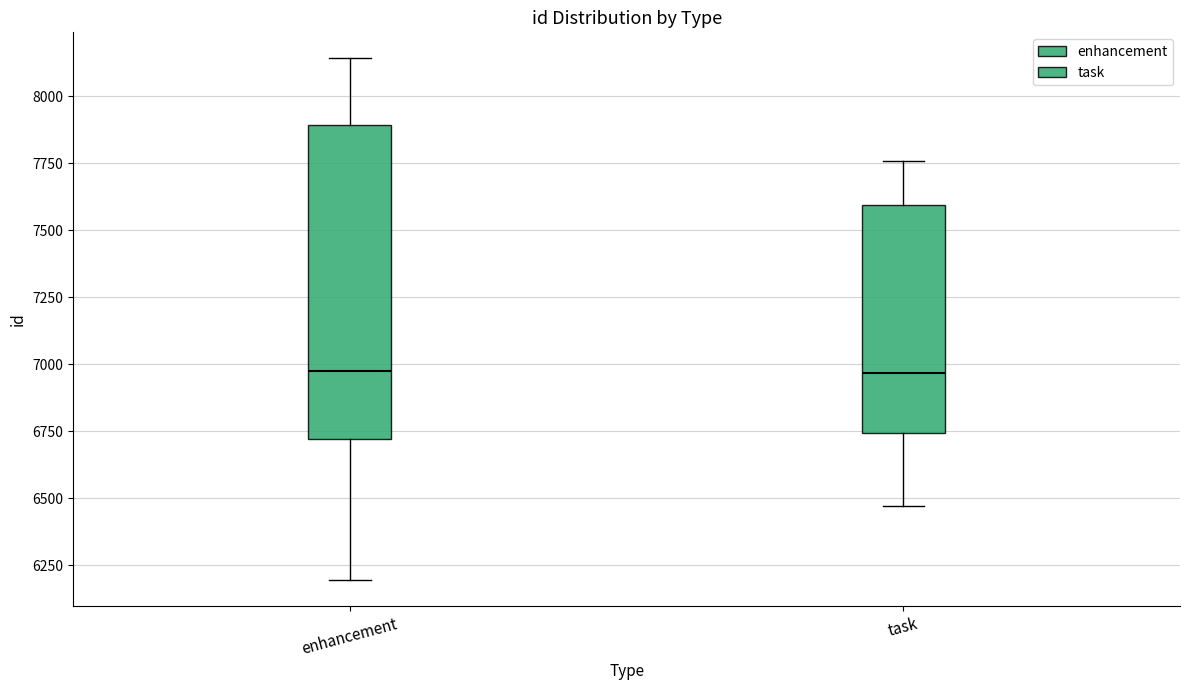

Comparing the boxes themselves (not the whiskers), which one is the tallest?

enhancement